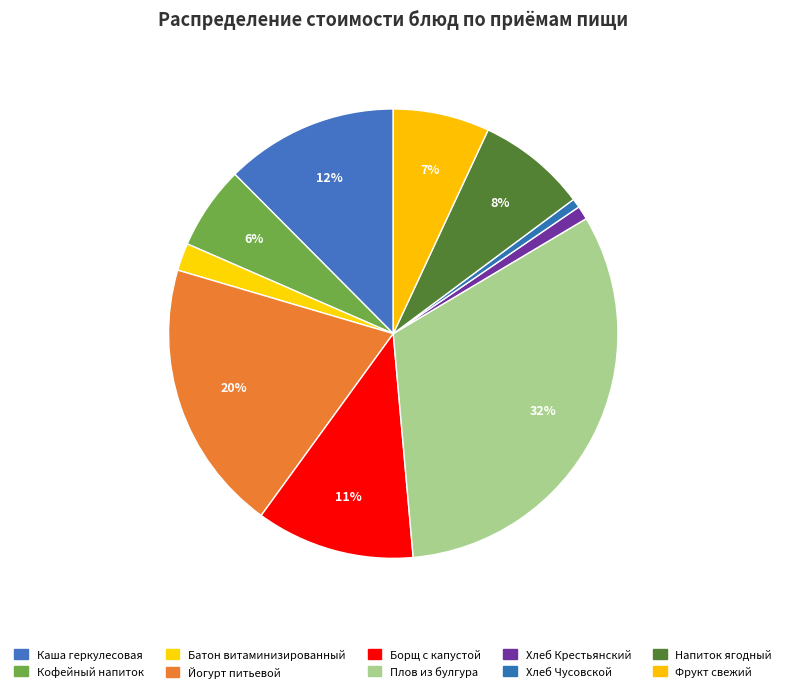

Which category has the biggest portion of the pie?

Плов из булгура